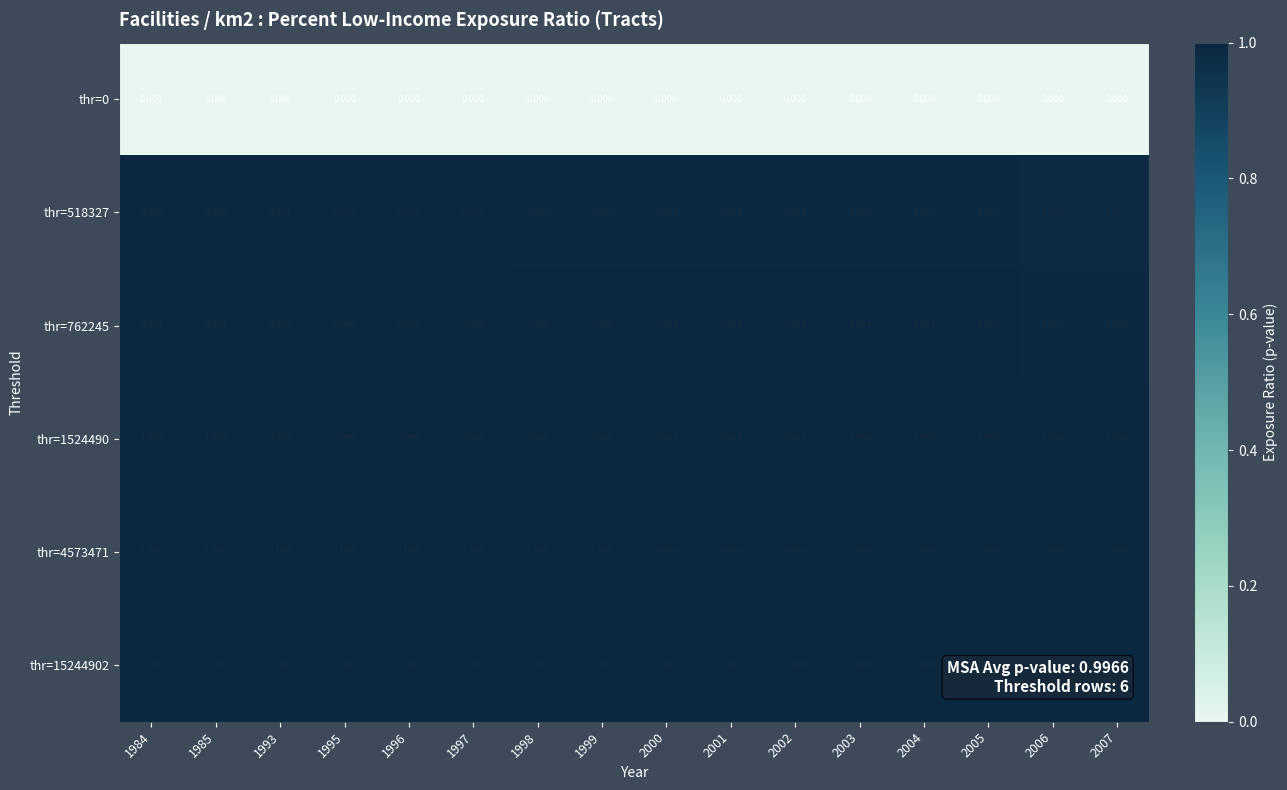

Is the value of thr=518327 at 2000 greater than the value of thr=1524490 at 2005?

No